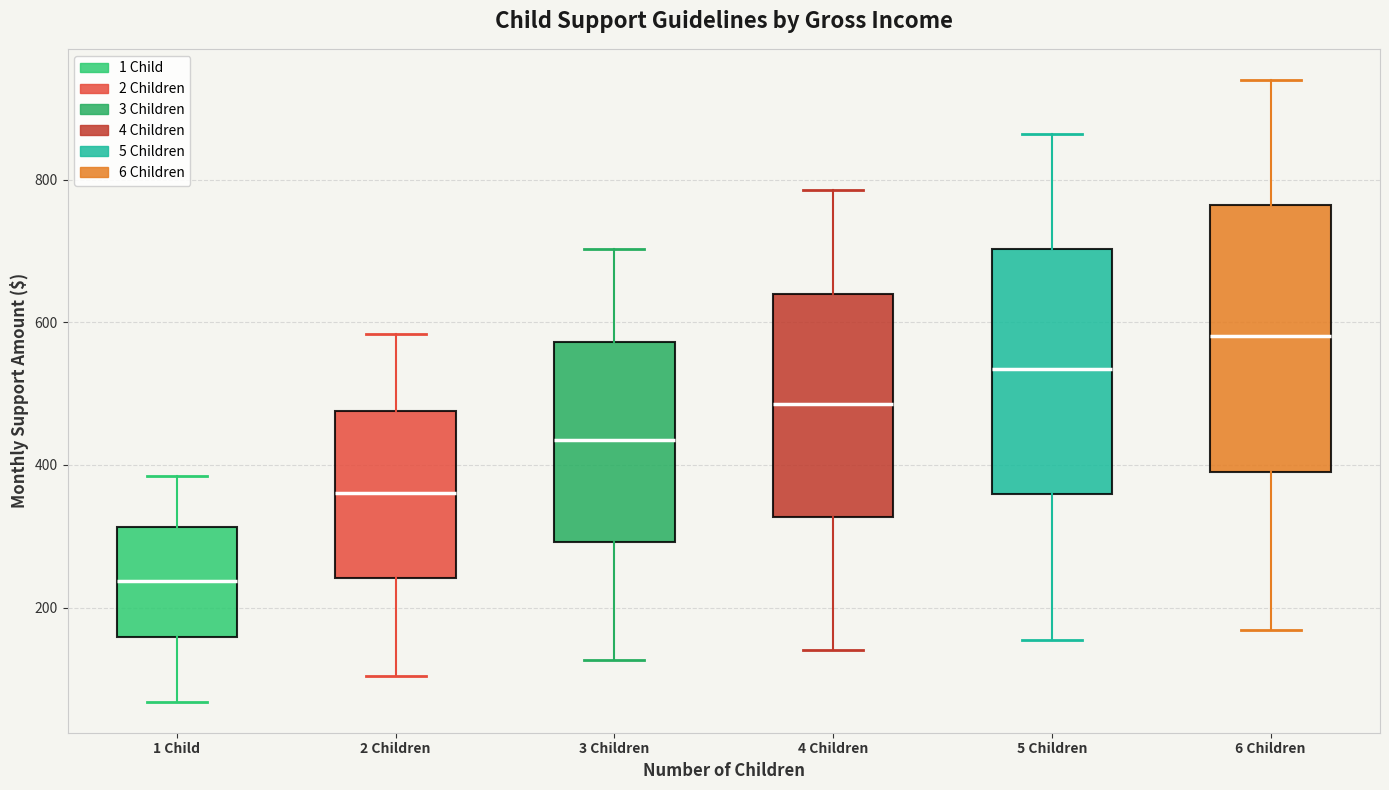

Which box is the tallest, from its lower edge to its upper edge?

6 Children